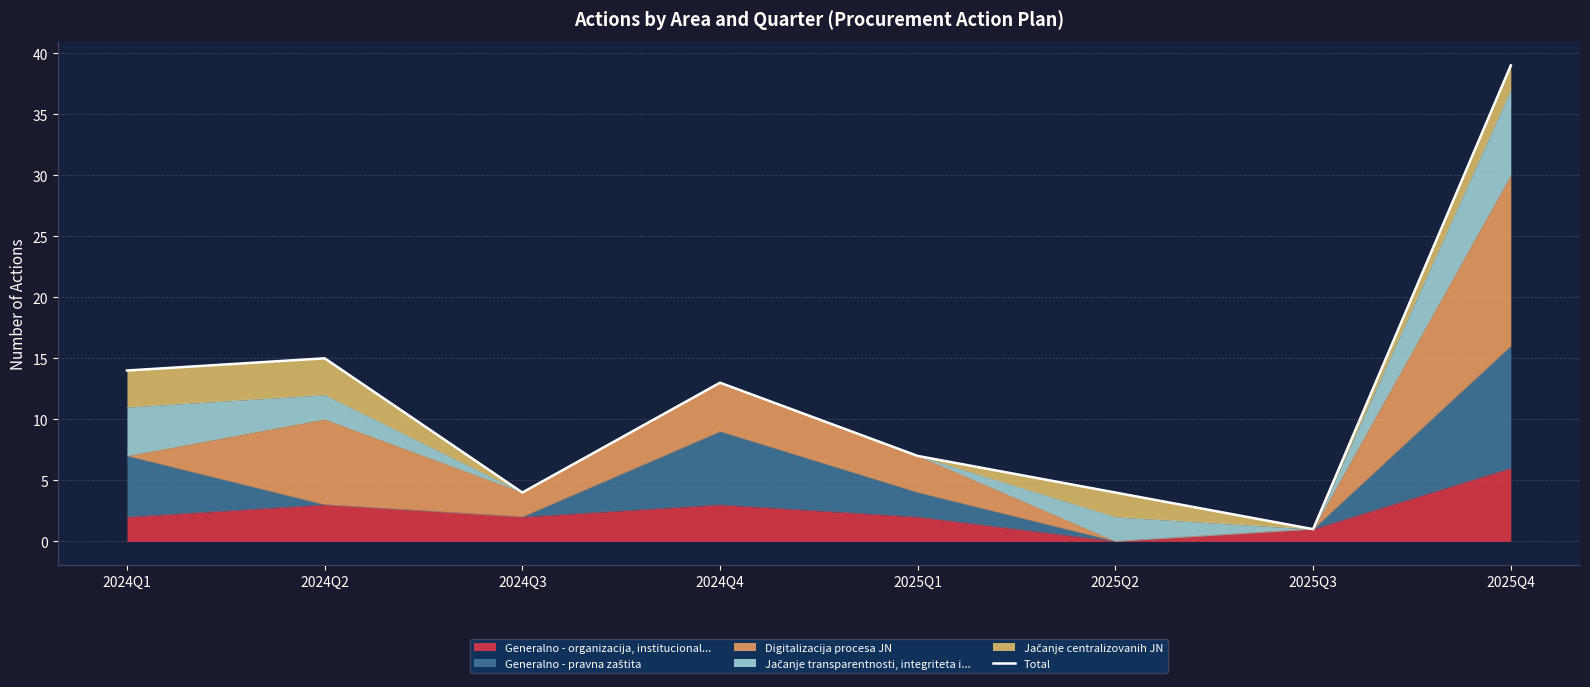

What is the maximum value shown in the chart?

39